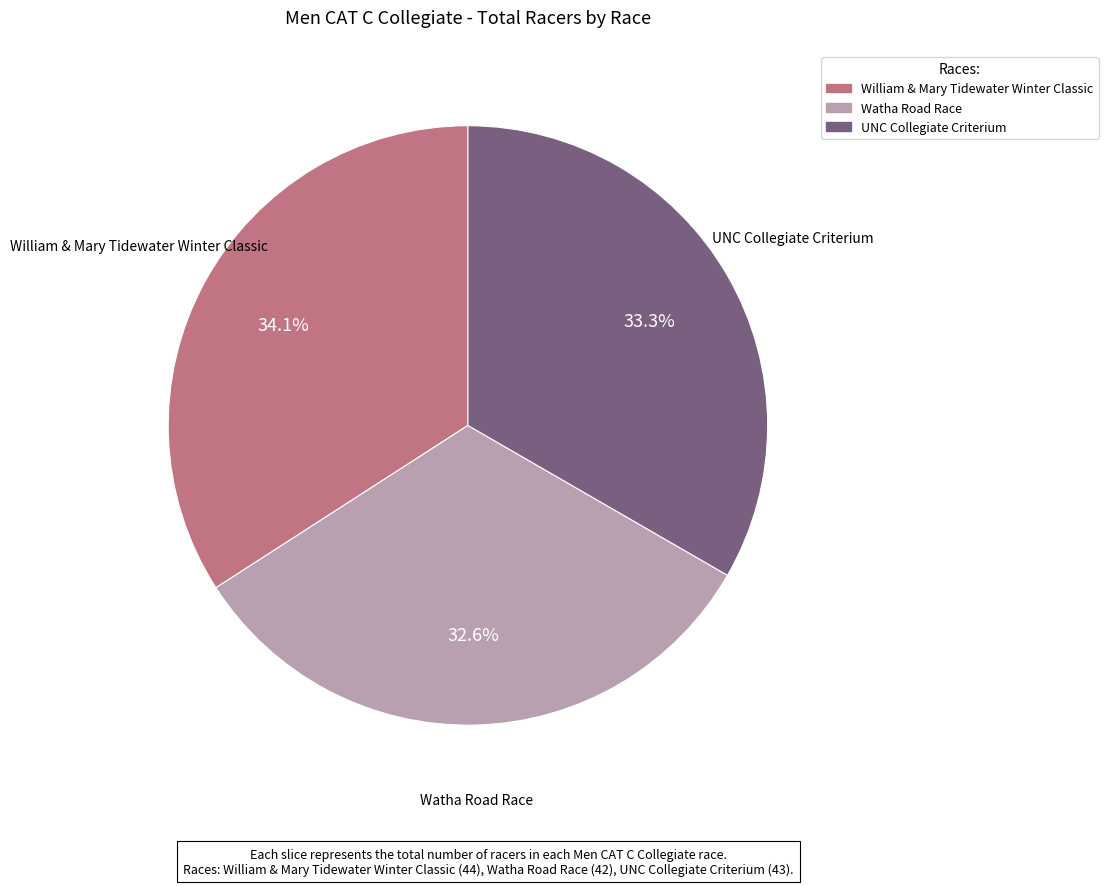

What percentage do UNC Collegiate Criterium and William & Mary Tidewater Winter Classic together represent?

67.4%